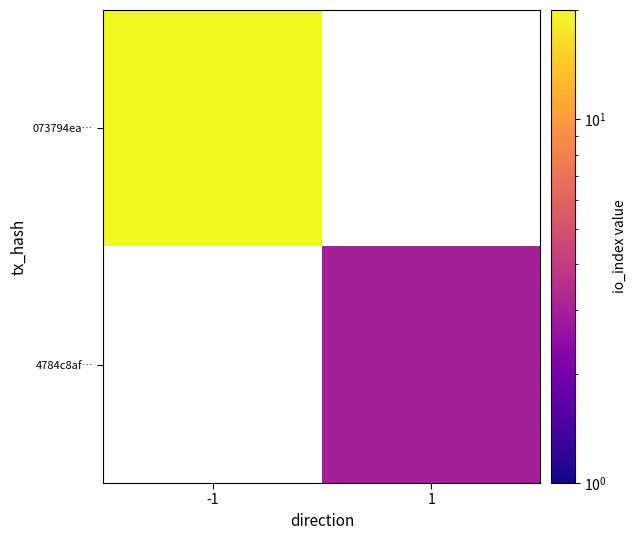

The value of 4784c8af… at 1 is 4.6. True or false?

False